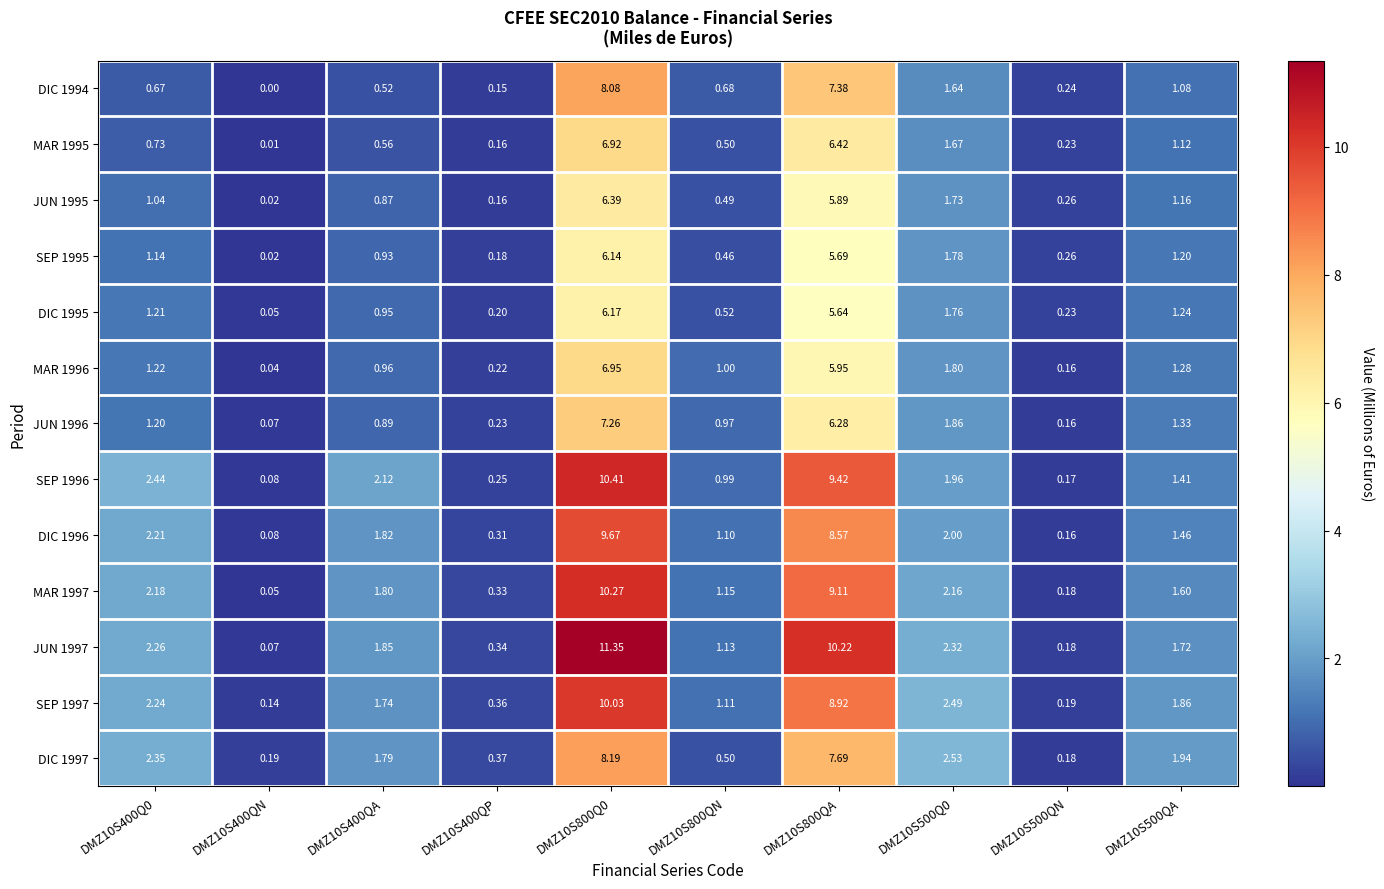

Is the value of DIC 1997 at DMZ10S400QP greater than the value of DIC 1994 at DMZ10S500QA?

No